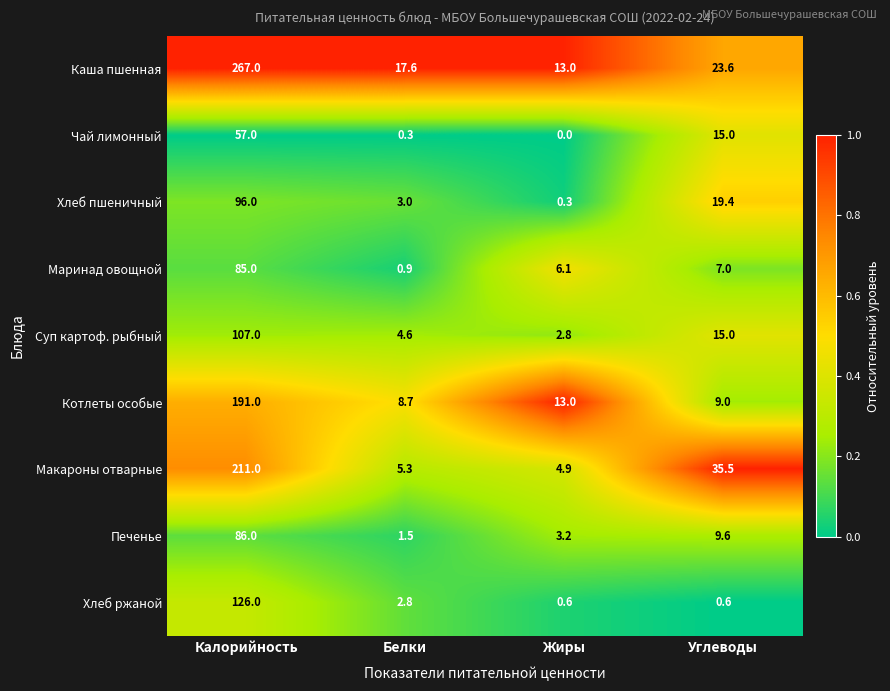

Which series changed the most between Жиры and Углеводы?

Макароны отварные